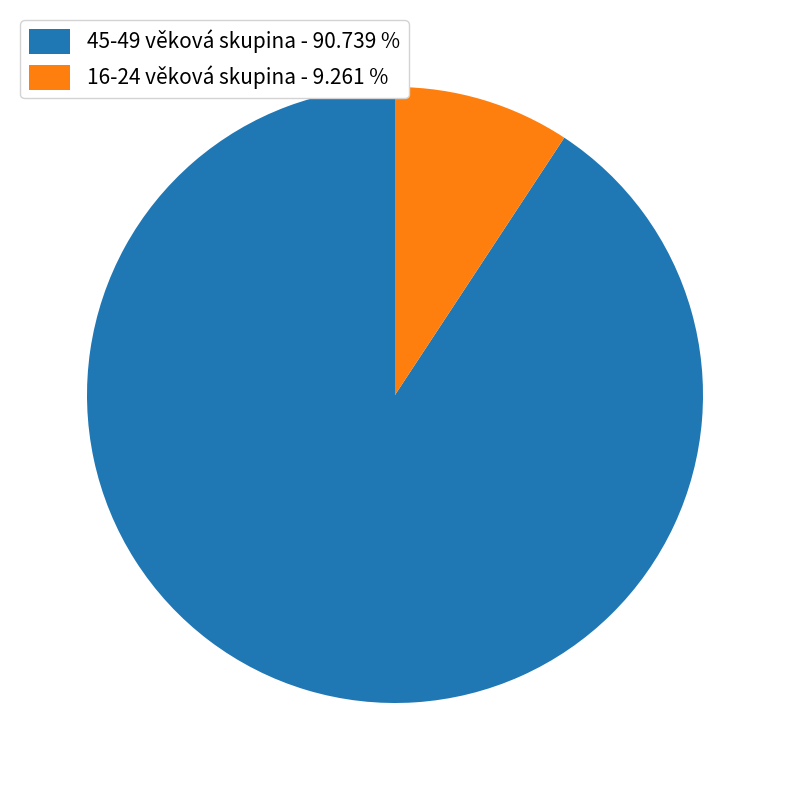

Is there any slice that represents more than half of the pie?

Yes